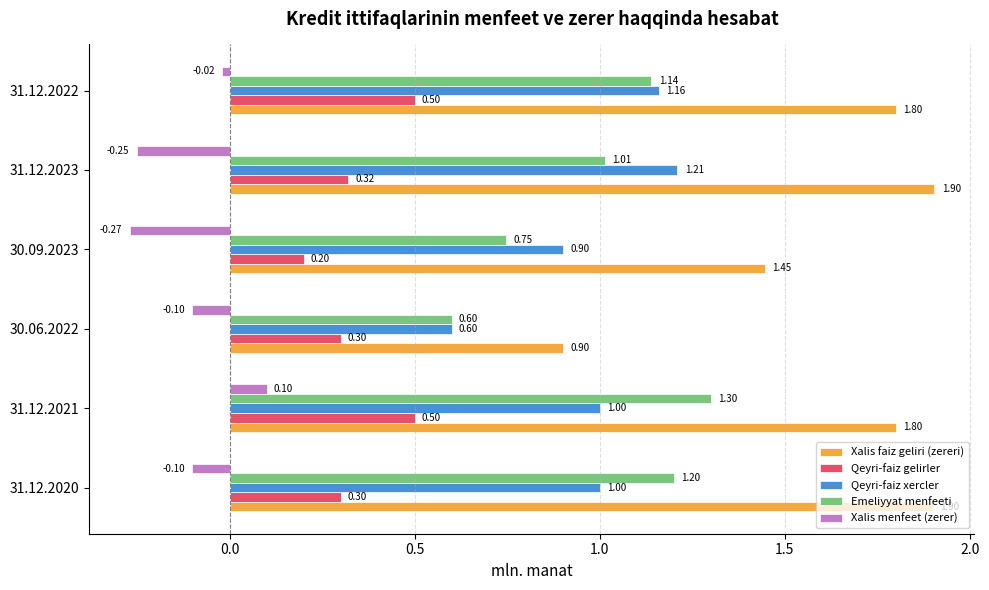

Which series has the largest range (max minus min)?

Xalis faiz geliri (zereri)